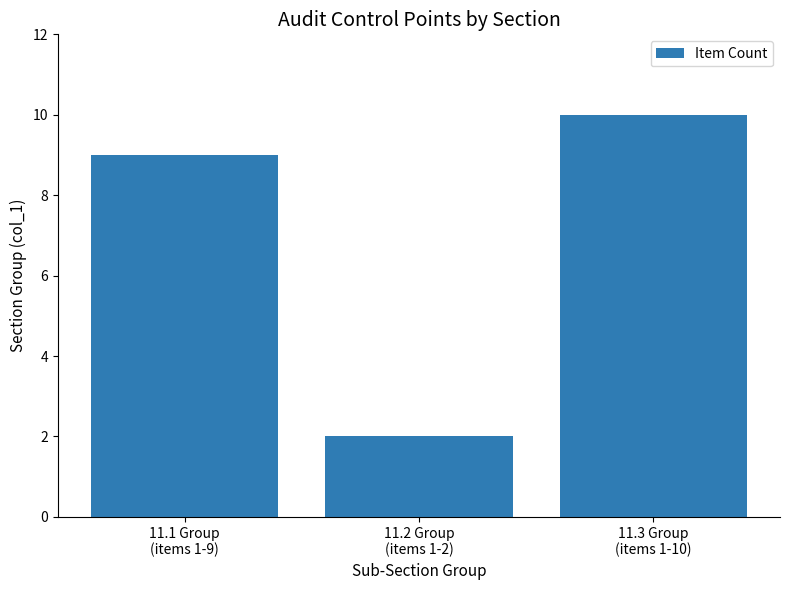

What is the value of the 1st bar from the left?

9